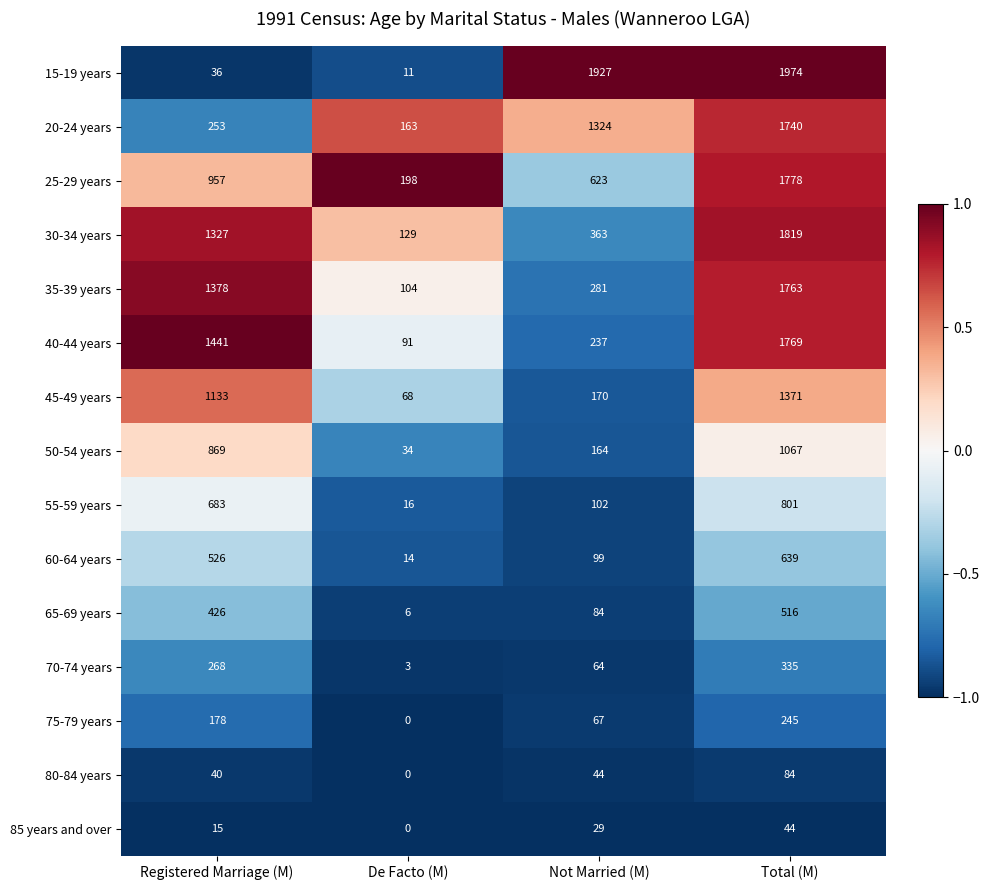

True or false: 55-59 years has a value of 16 at De Facto (M).

True